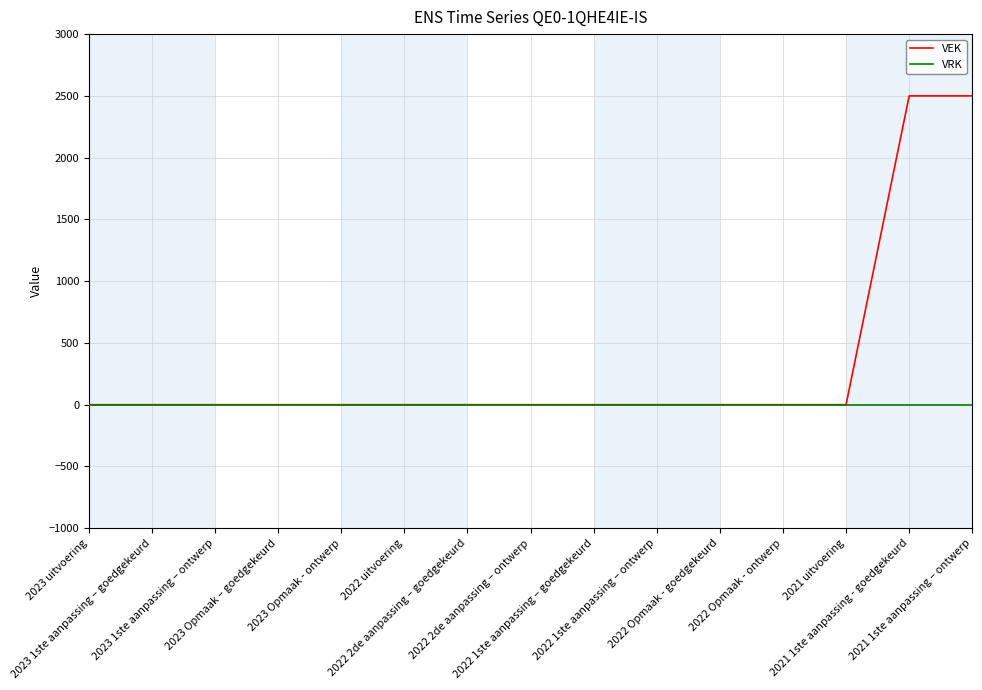

Which series has the largest range (max minus min)?

VEK